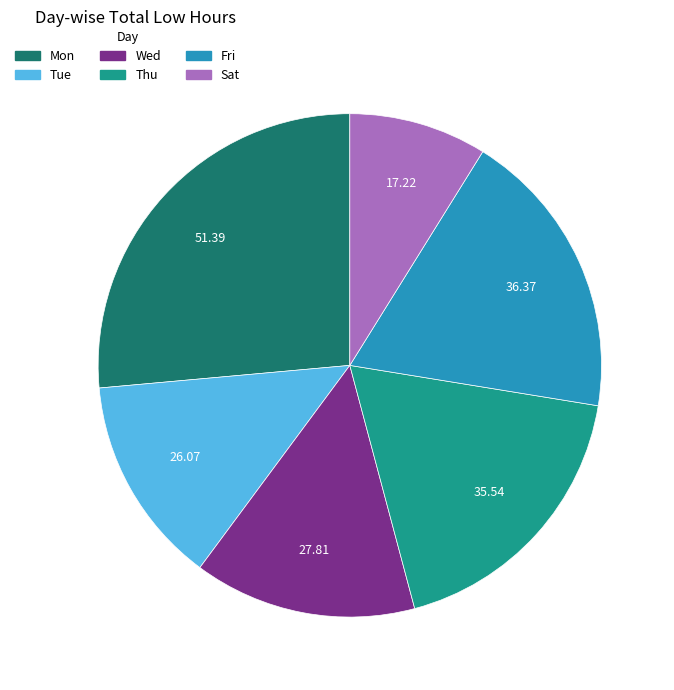

Is there a majority slice in this chart?

No